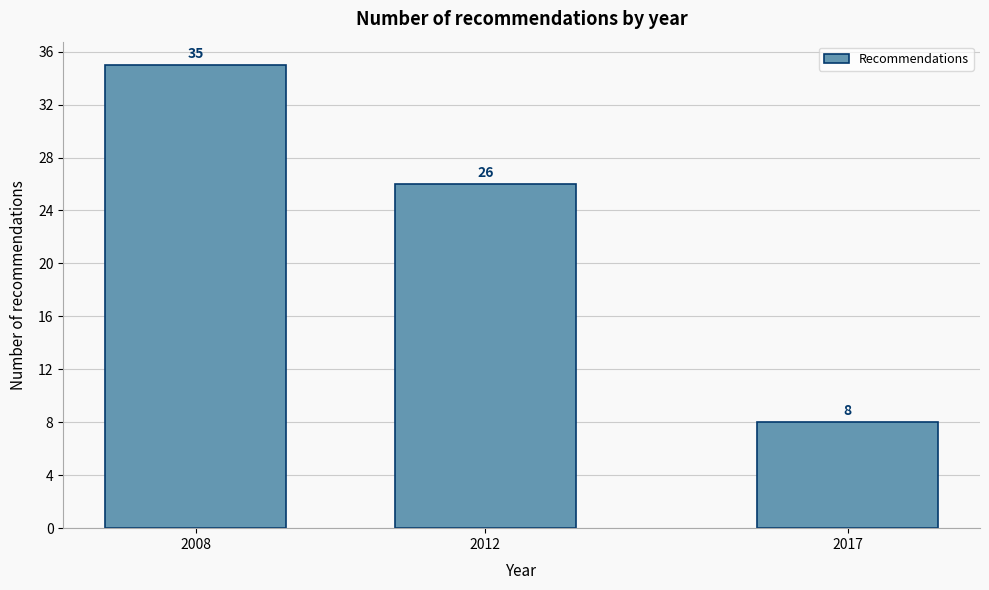

Reading left to right, list all the values displayed in this chart.

35	26	8